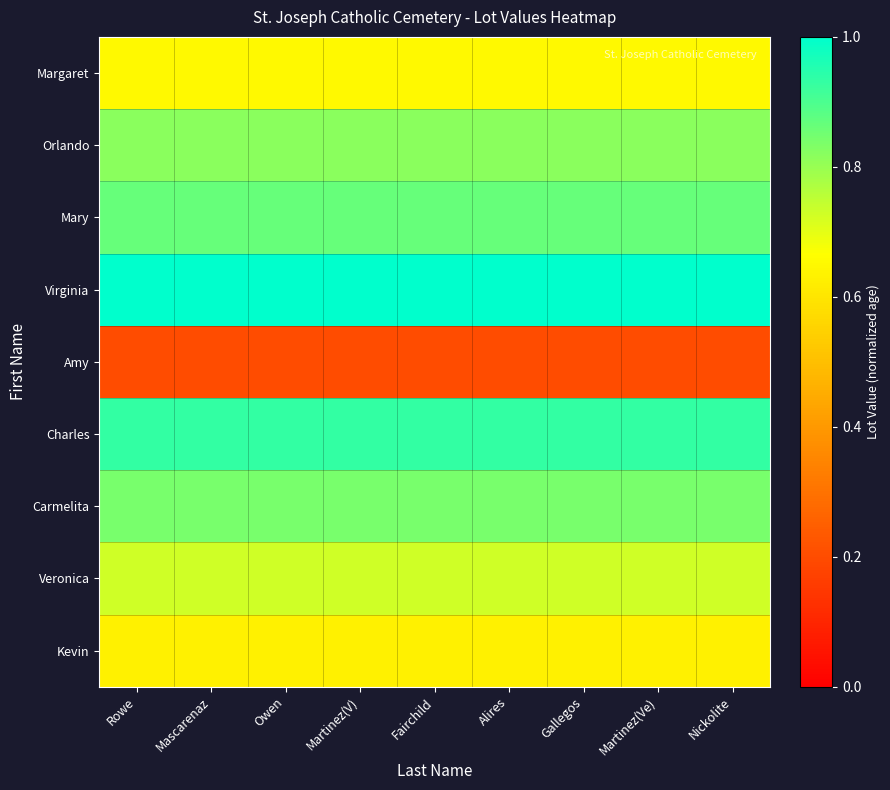

How many categories are shown in the chart?

9